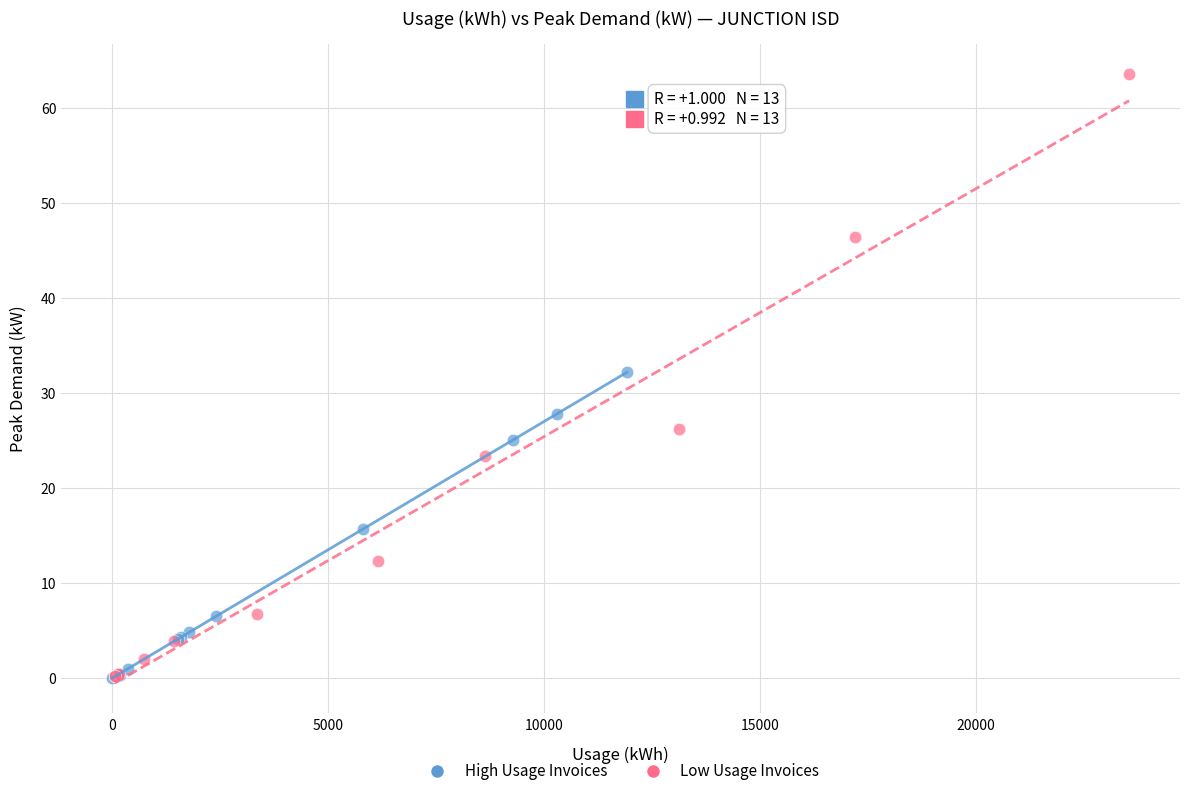

Which series has the widest spread of Y values?

Low Usage Invoices